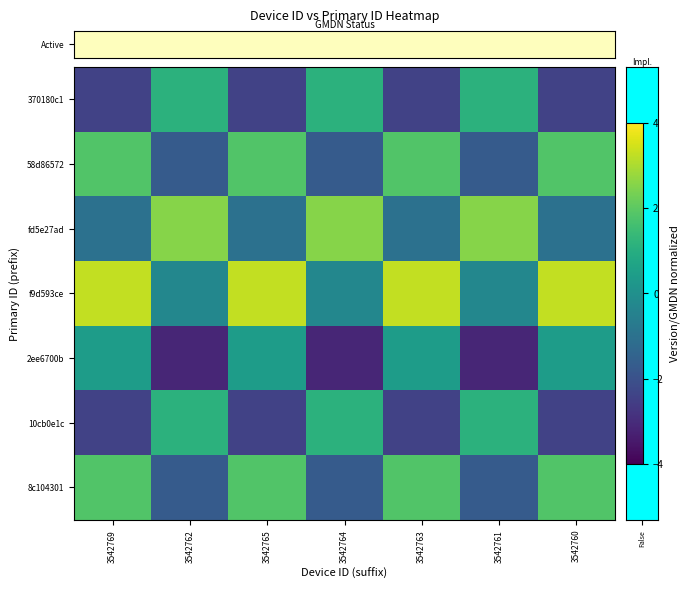

Between 3542763 and 3542760, which is larger?

3542763